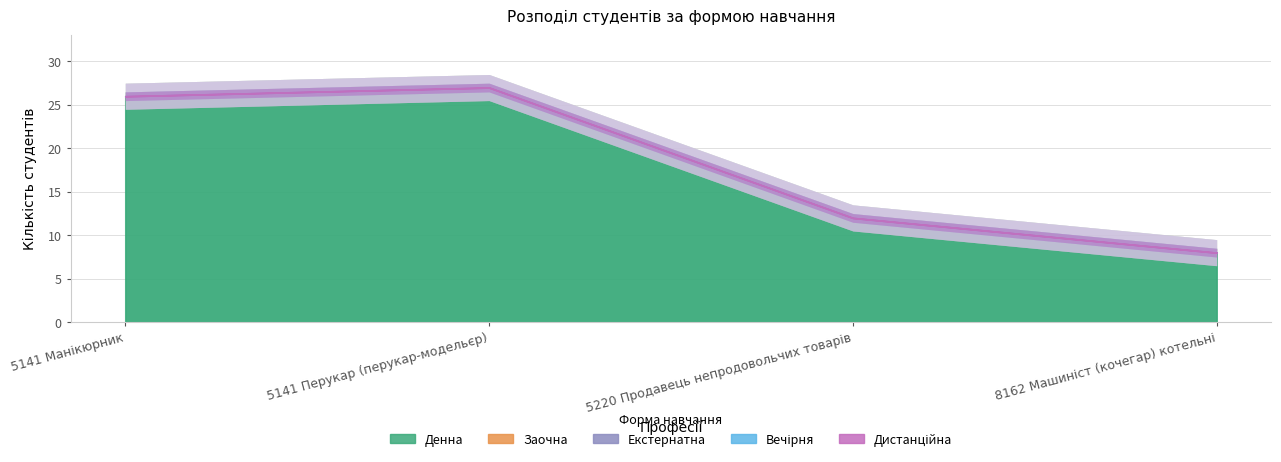

How many lines are shown in the chart?

5